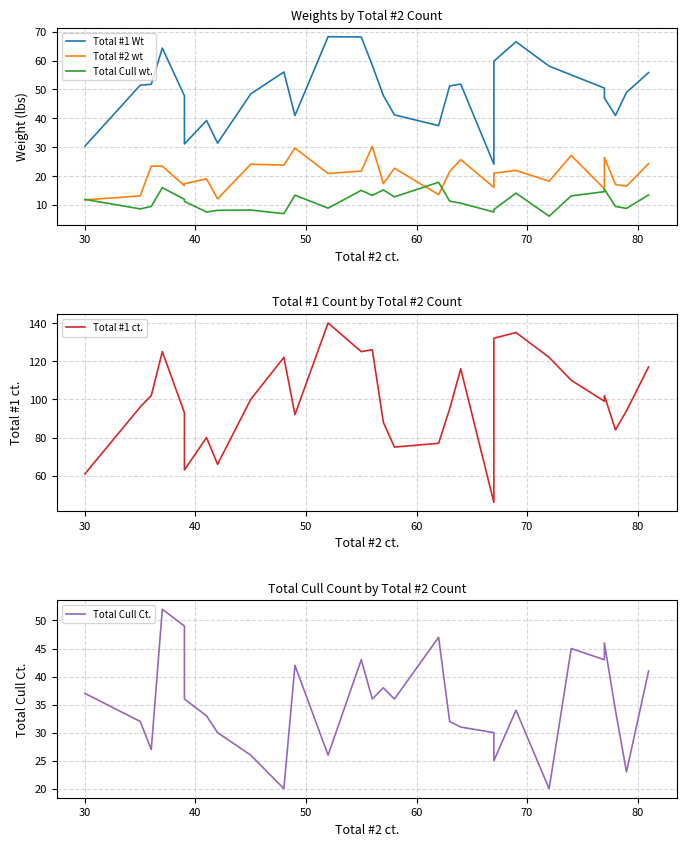

Reading left to right, extract all data points from this chart.

Total #1 Wt: 30.3	51.5	51.8	64.3	47.8	31.1	39.2	31.4	48.4	56.0	40.9	68.2	68.2	58.4	47.9	41.2	37.4	51.2	51.8	24.1	59.8	66.5	58.0	55.0	50.5	47.0	41.0	49.0	55.8
Total #2 wt: 11.7	13.1	23.4	23.4	16.6	17.3	19.0	12.1	24.1	23.8	29.6	20.9	21.7	30.2	17.4	22.7	13.5	21.5	25.7	16.0	20.9	21.9	18.2	27.1	15.6	26.4	17.1	16.4	24.3
Total Cull wt.: 11.9	8.6	9.4	15.9	11.9	11.2	7.5	8.1	8.2	6.9	13.3	8.8	15.0	13.2	15.2	12.8	17.8	11.3	10.6	7.5	8.3	14.1	6.0	13.1	14.6	15.4	9.4	8.8	13.4
Total #1 ct.: 61.0	96.0	102.0	125.0	93.0	63.0	80.0	66.0	100.0	122.0	92.0	140.0	125.0	126.0	88.0	75.0	77.0	95.0	116.0	46.0	132.0	135.0	122.0	110.0	99.0	102.0	84.0	94.0	117.0
Total Cull Ct.: 37.0	32.0	27.0	52.0	49.0	36.0	33.0	30.0	26.0	20.0	42.0	26.0	43.0	36.0	38.0	36.0	47.0	32.0	31.0	30.0	25.0	34.0	20.0	45.0	43.0	46.0	34.0	23.0	41.0